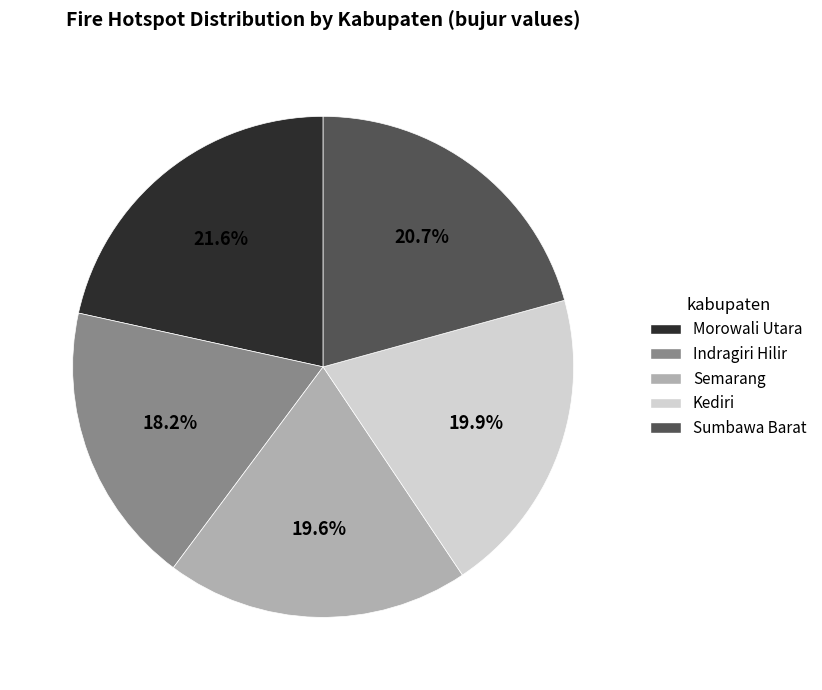

Count the number of slices in the pie.

5